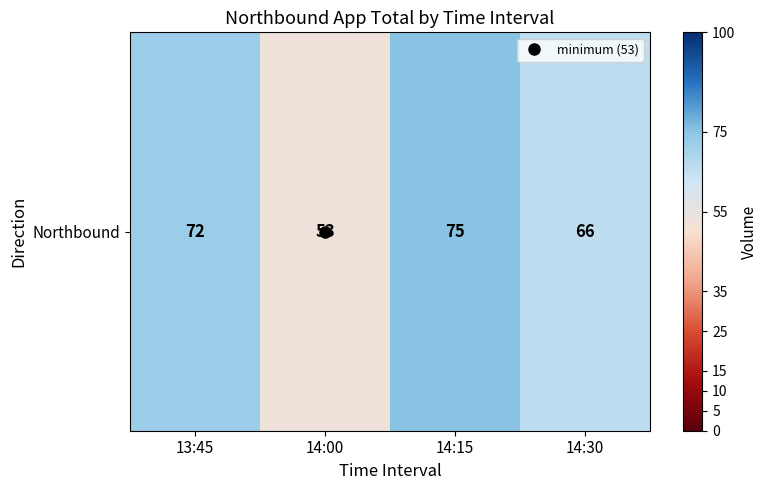

What is the change in value from 13:45 to 14:15?

+3